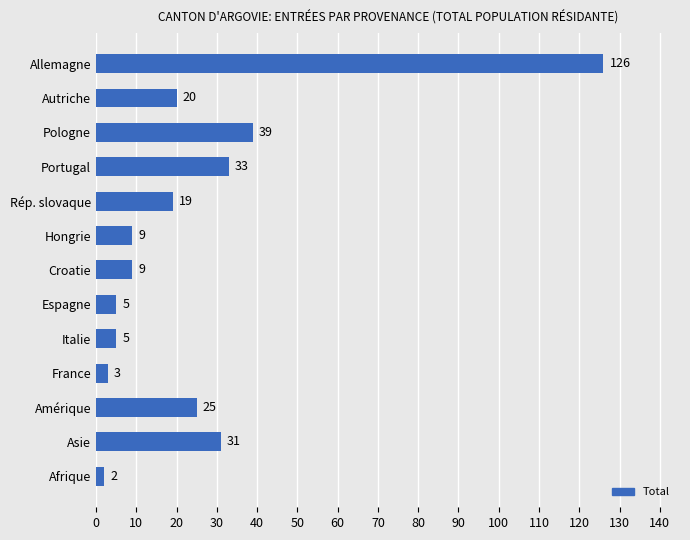

Reading top to bottom, what are all the values shown in this chart?

126	20	39	33	19	9	9	5	5	3	25	31	2